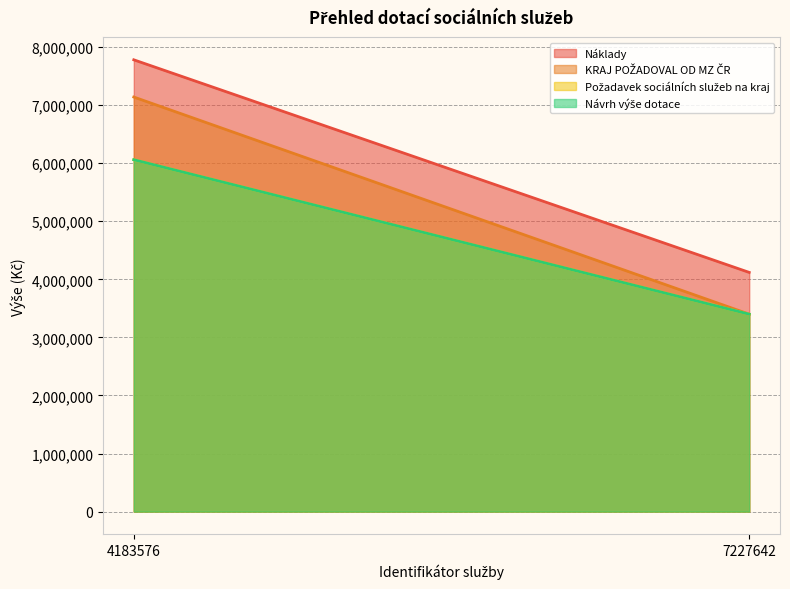

At which category is the sum across all series the highest?

4183576